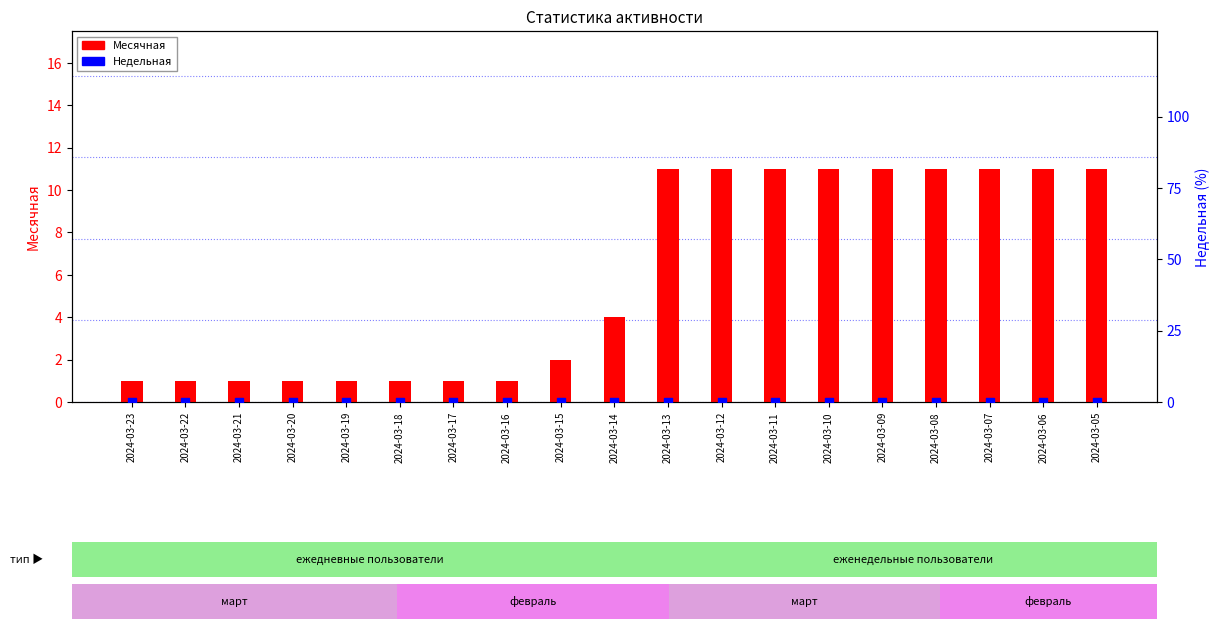

At how many categories does at least one series exceed 2?

10